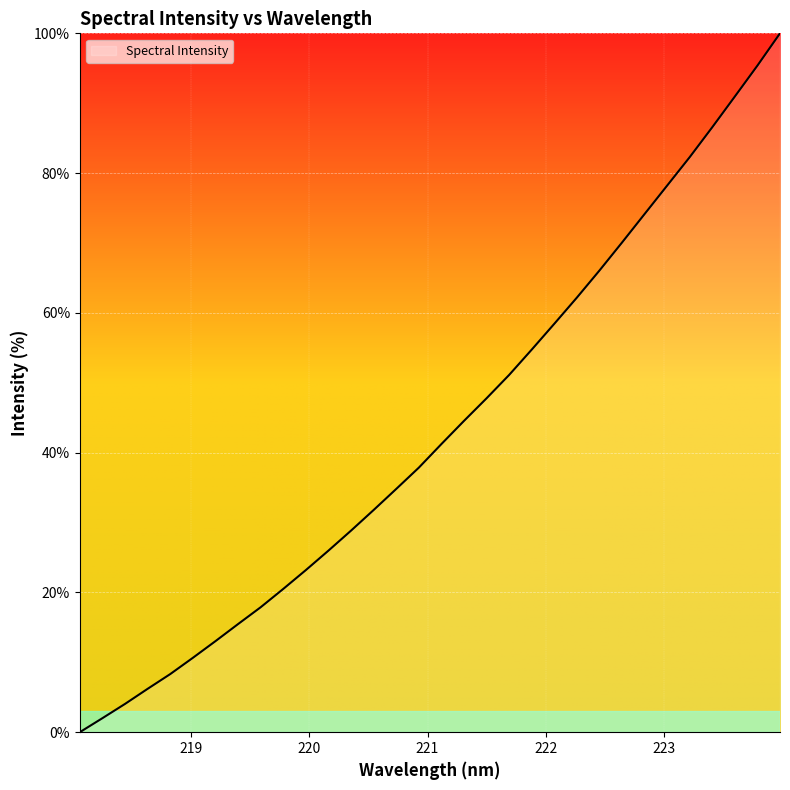

What is the greatest value displayed?

100.0